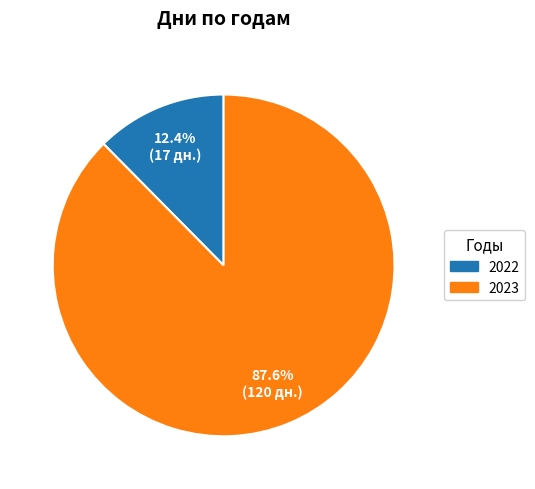

Approximately how many times larger is the value at 2023 compared to 2022?

7.1